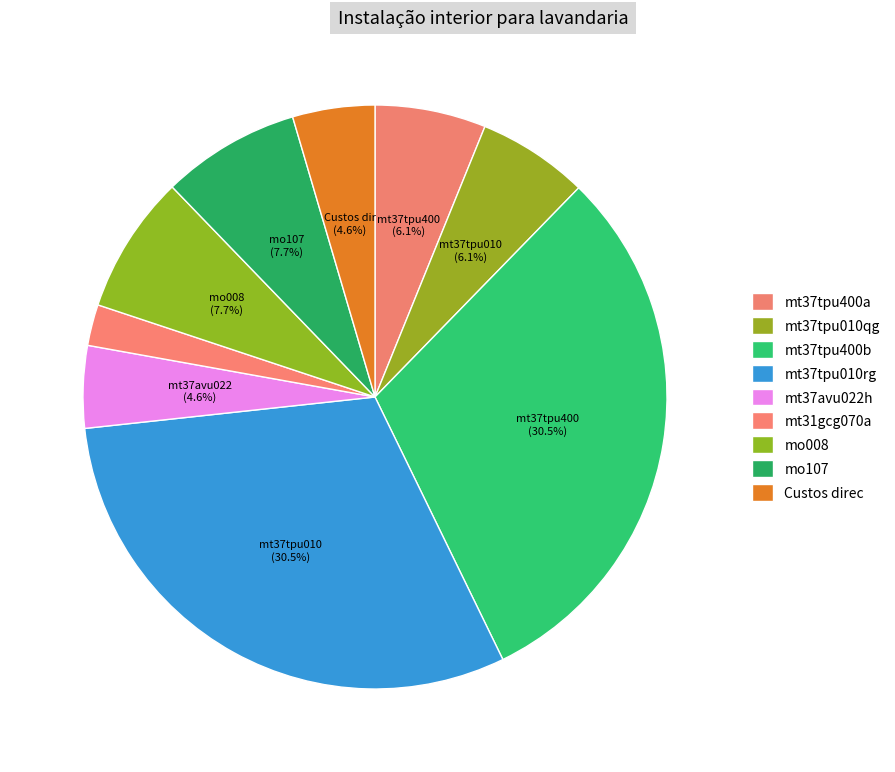

Count the number of slices in the pie.

9